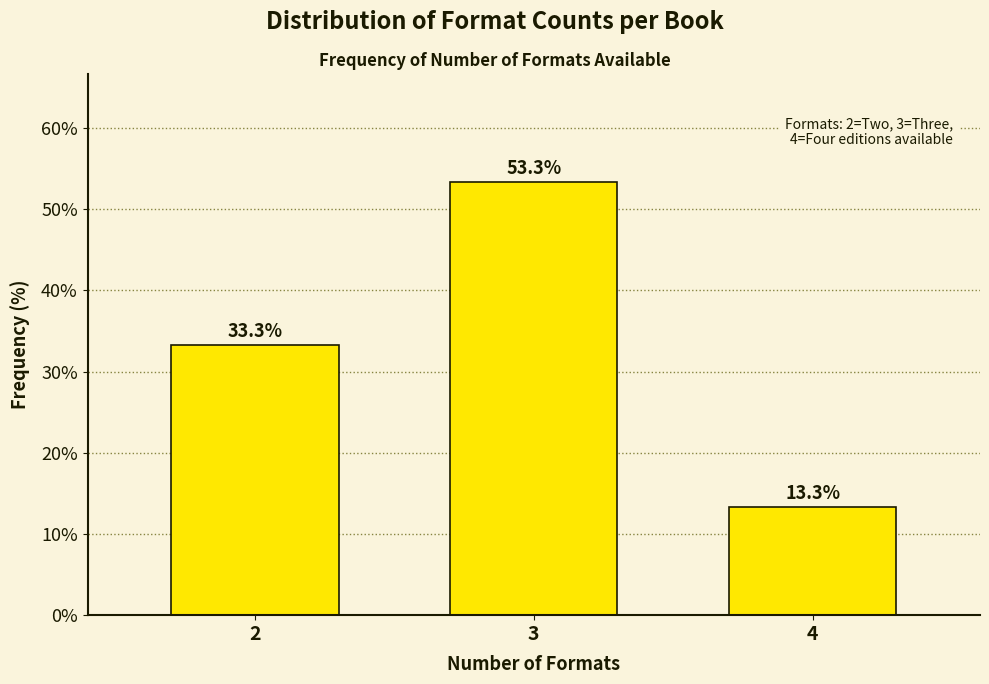

Reading left to right, what are all the values shown in this chart?

33.3	53.3	13.3